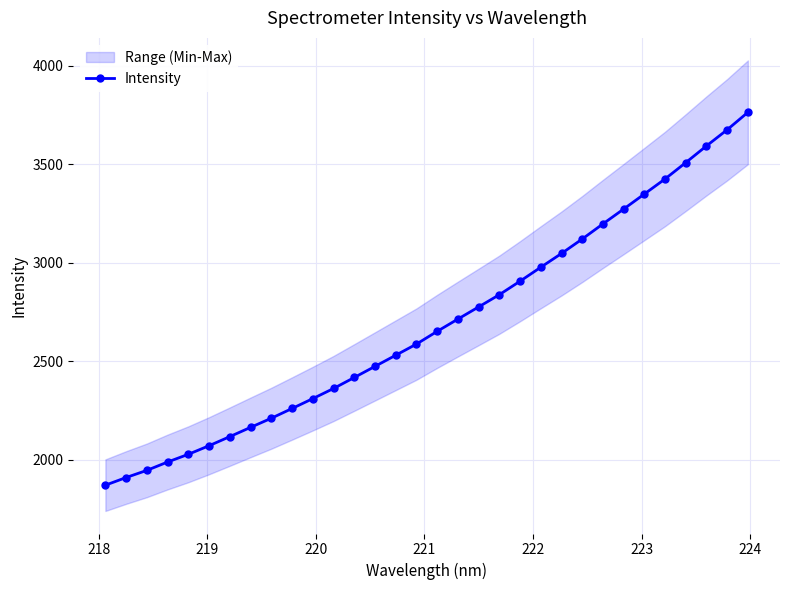

What is the maximum value for Intensity?

3763.1